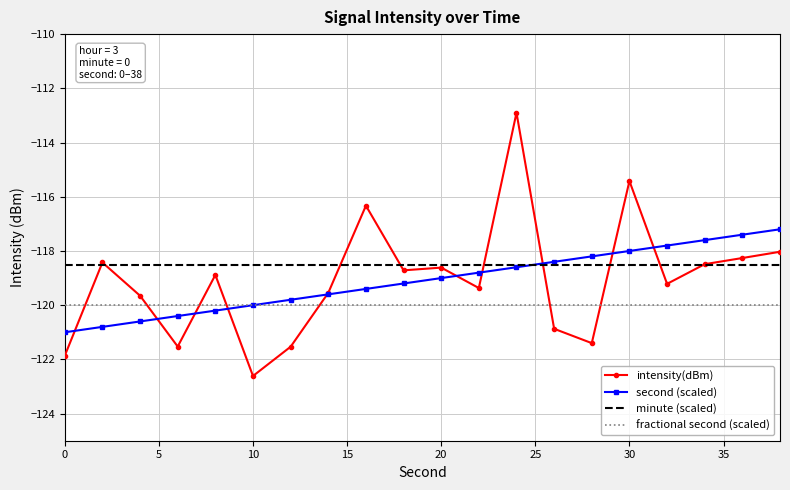

What is the average value of the intensity(dBm) series?

-119.1